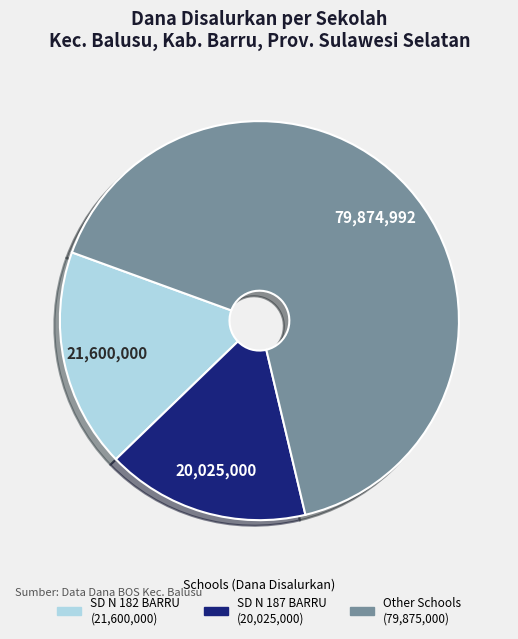

Is there any slice that represents more than half of the pie?

Yes